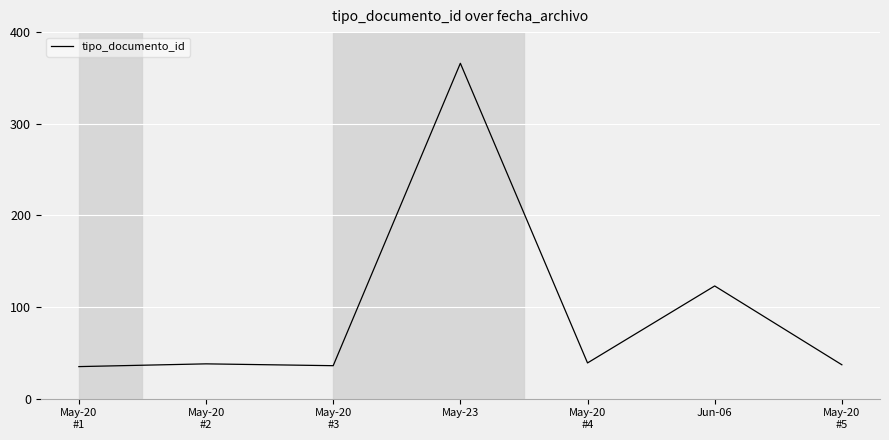

Where is the data nearest to the value 200?

Jun-06